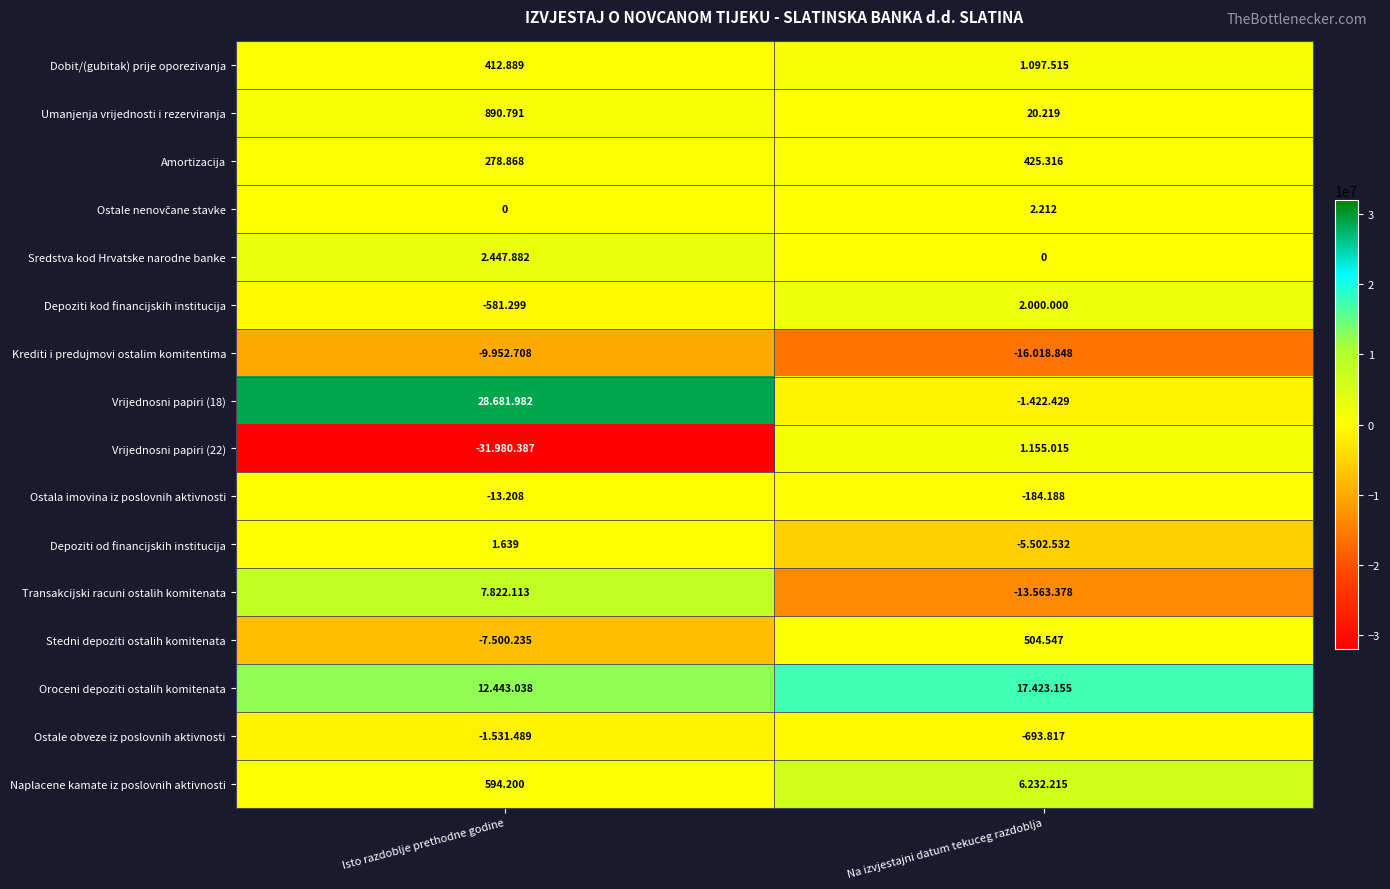

How many distinct data groups are displayed?

16